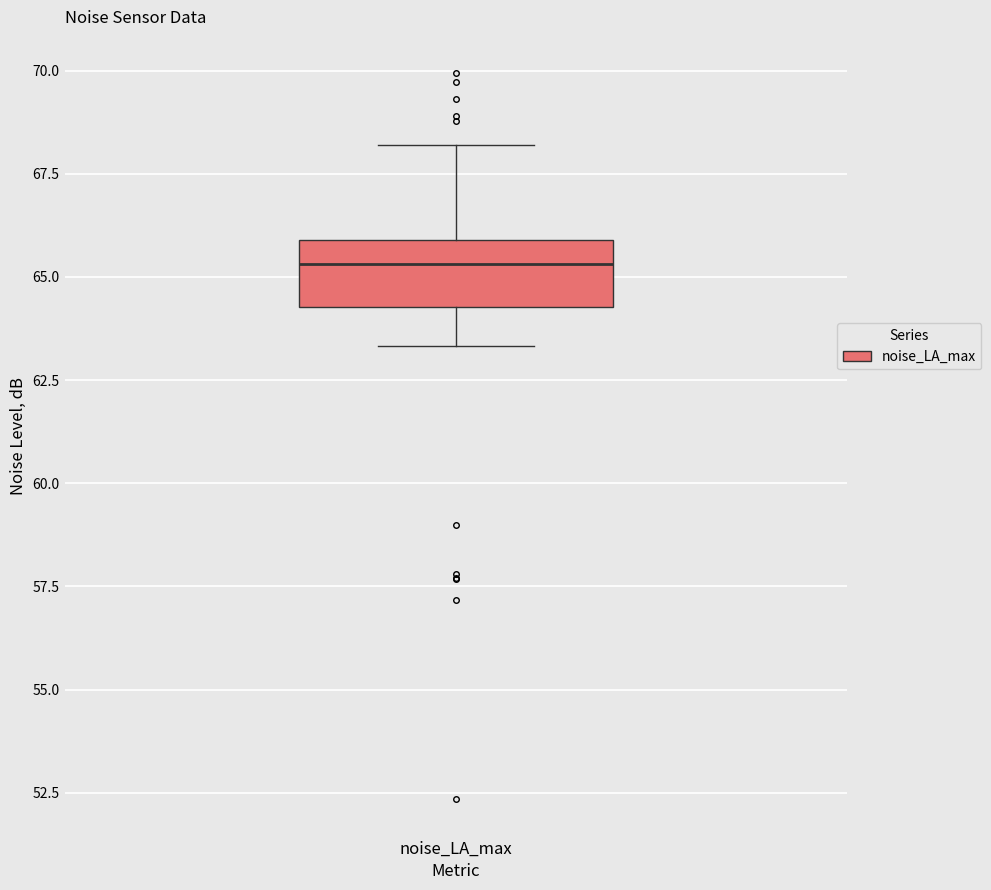

Where does the upper whisker of the box for noise_LA_max end on the y-axis? The values are not printed on the chart, so give them approximately, as read against the axis.

68.0